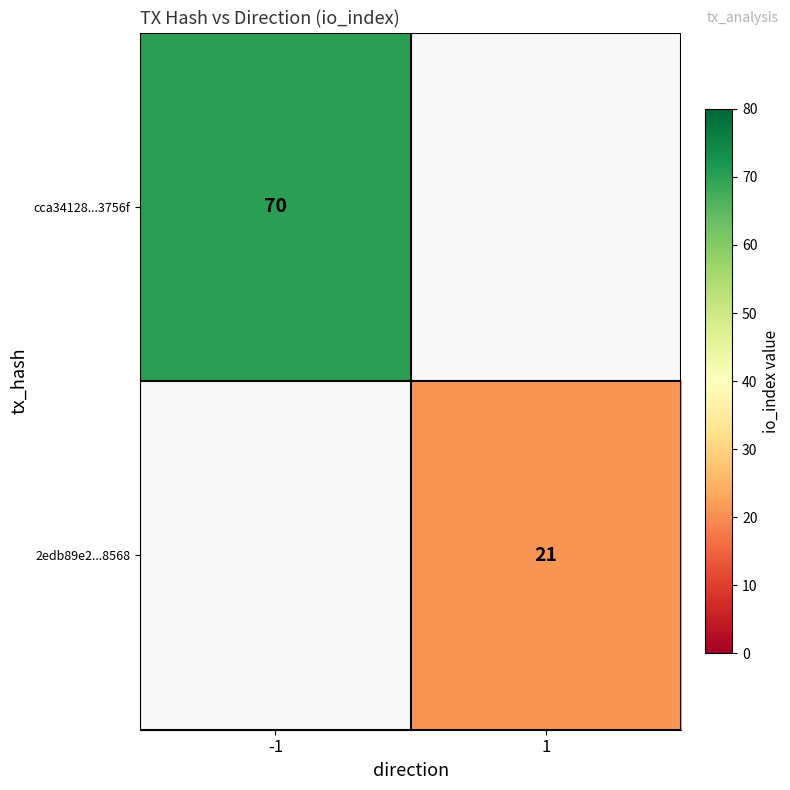

Count the number of categories in the chart.

2